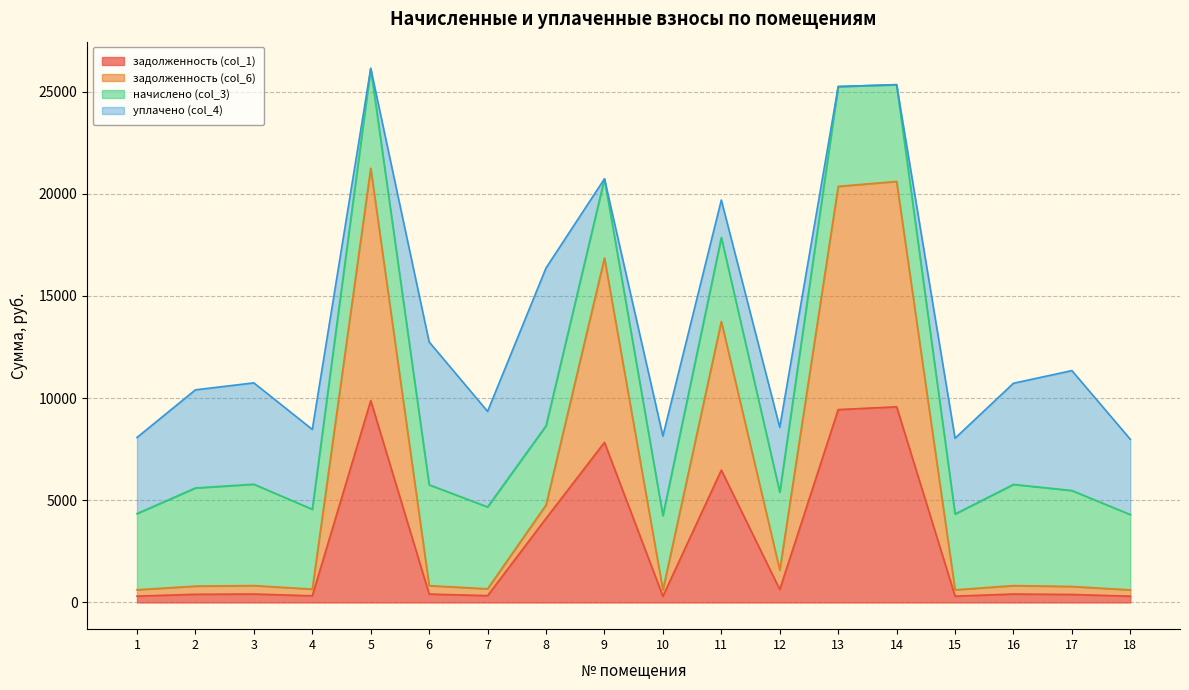

Where is the first local minimum for задолженность (col_1)?

4